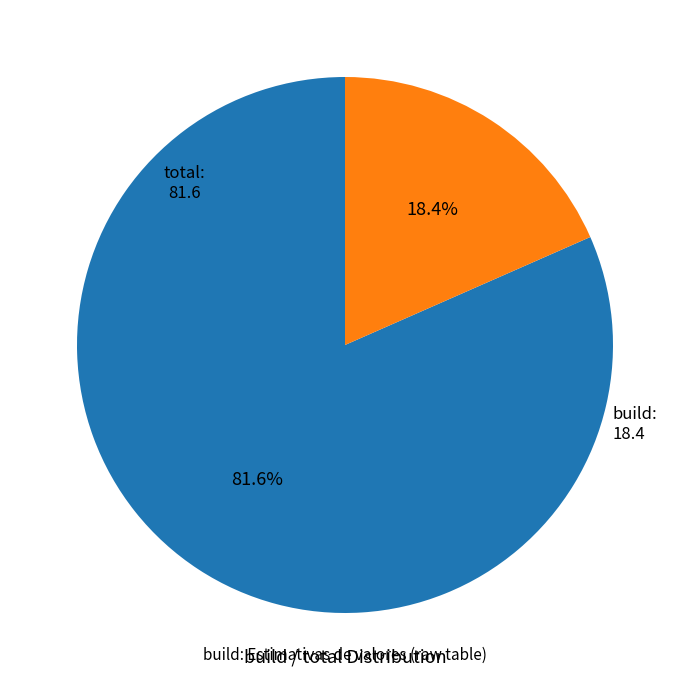

Approximately how many times larger is the value at total compared to build?

4.4